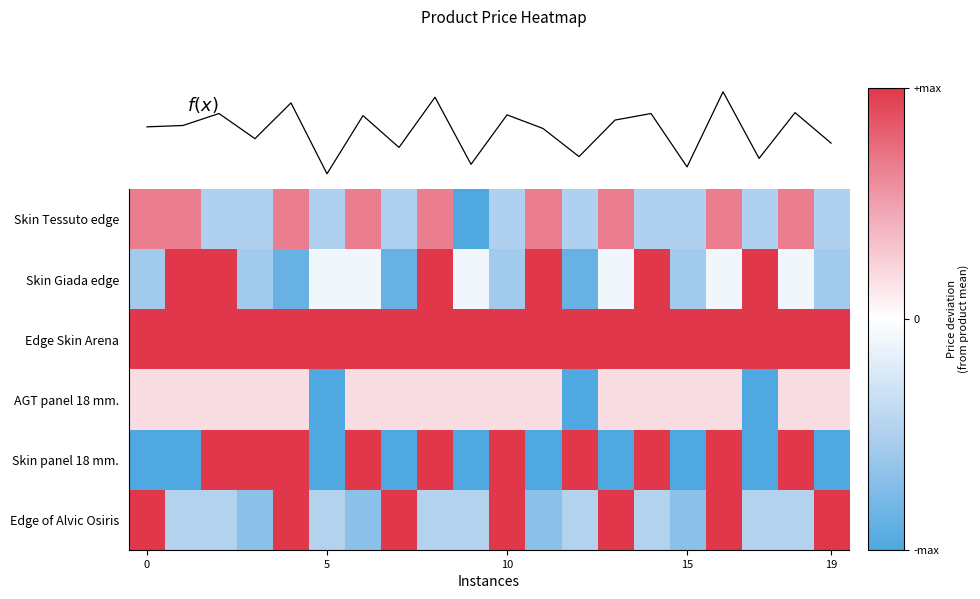

At which label is f(x) closest to 0?

19